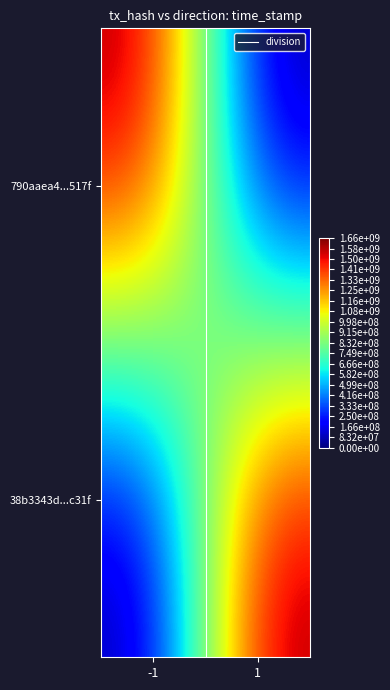

At how many categories does at least one series exceed 503689450?

2